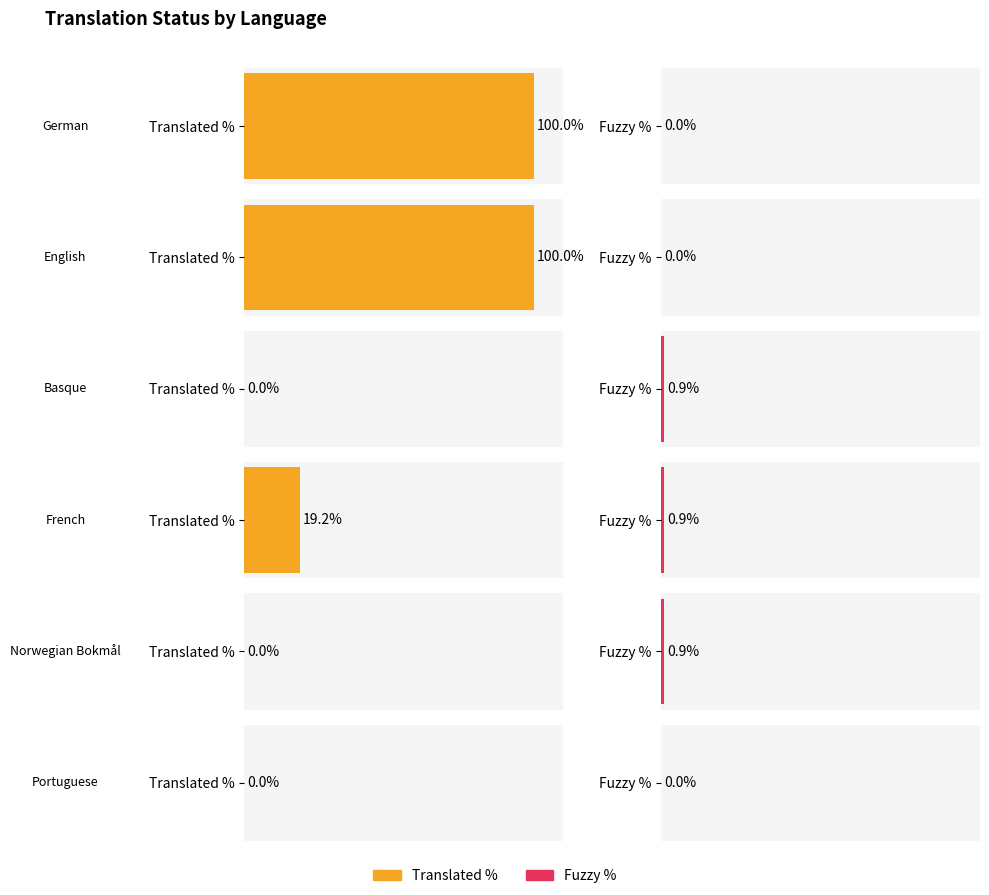

How many data points does each series have?

6